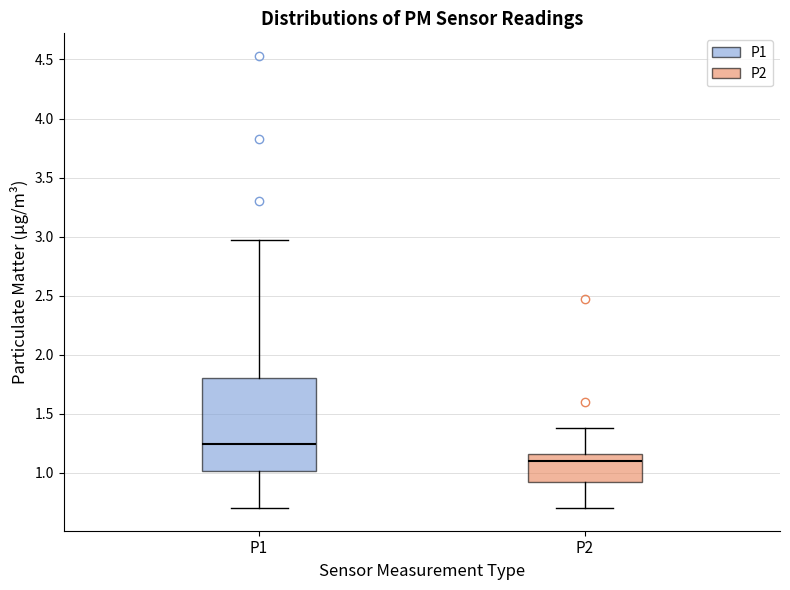

Which box has the highest median line?

P1